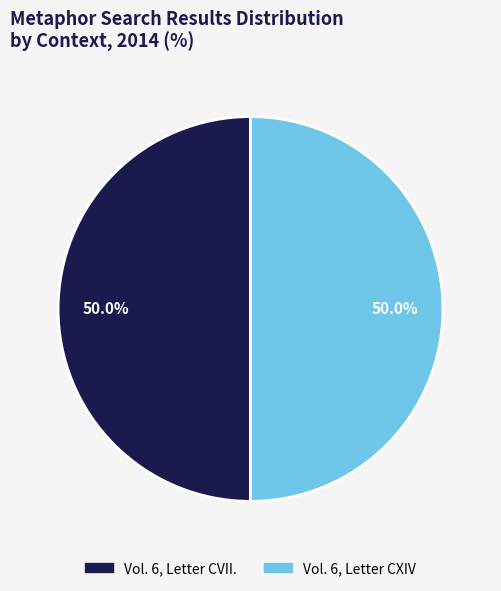

Approximately how many times larger is the value at Vol. 6, Letter CVII. compared to Vol. 6, Letter CXIV?

1.0